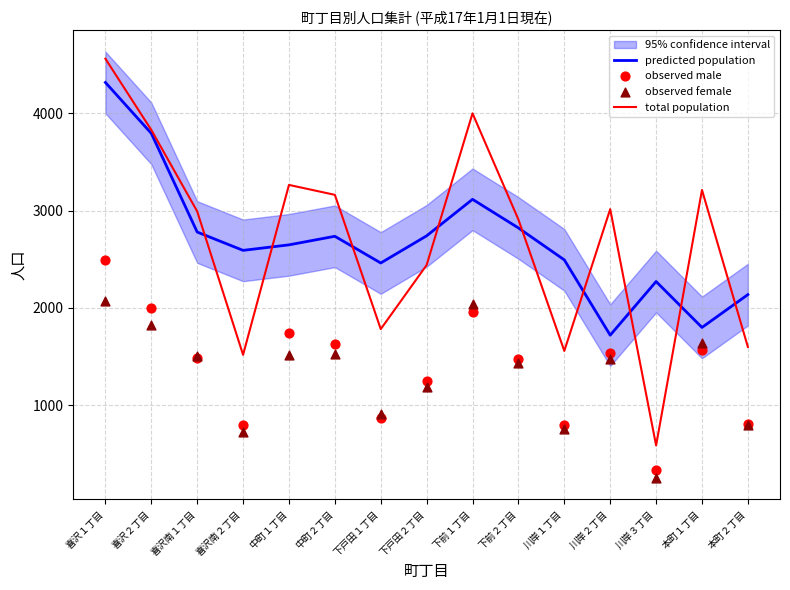

Which series has the widest spread of Y values?

total population